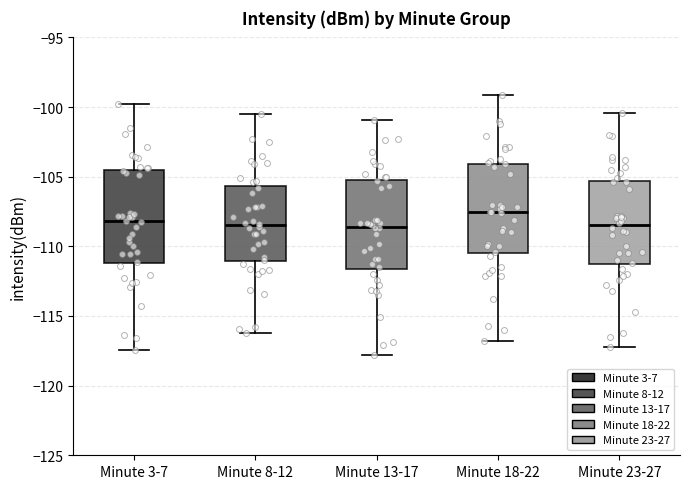

Reading left to right, read every box against the y-axis: the position of its median line, the range the box covers, and the ends of its whiskers. The values are not printed on the chart, so give them approximately, as read against the axis.

Minute 3-7: median -108.0, box -111.0 to -104.5, whiskers -117.5 to -100.0
Minute 8-12: median -108.5, box -111.0 to -105.5, whiskers -116.0 to -100.5
Minute 13-17: median -108.5, box -111.5 to -105.0, whiskers -118.0 to -101.0
Minute 18-22: median -107.5, box -110.5 to -104.0, whiskers -117.0 to -99.0
Minute 23-27: median -108.5, box -111.5 to -105.5, whiskers -117.0 to -100.5